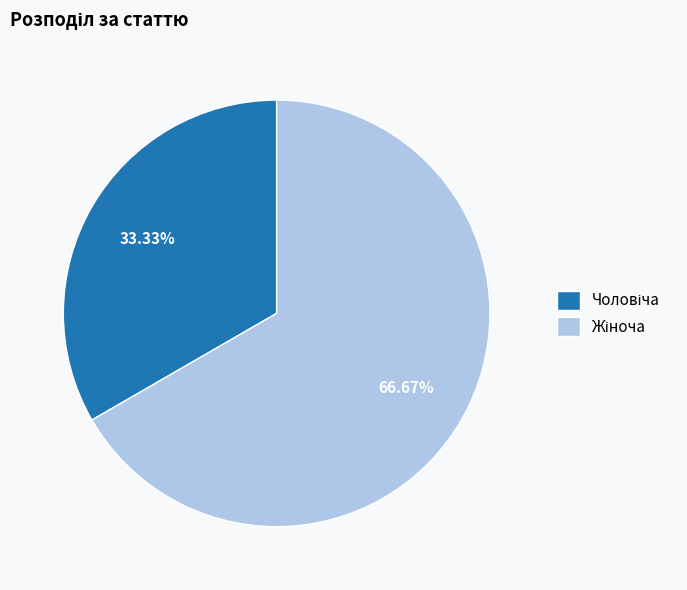

Which has a higher value, Чоловіча or Жіноча?

Жіноча